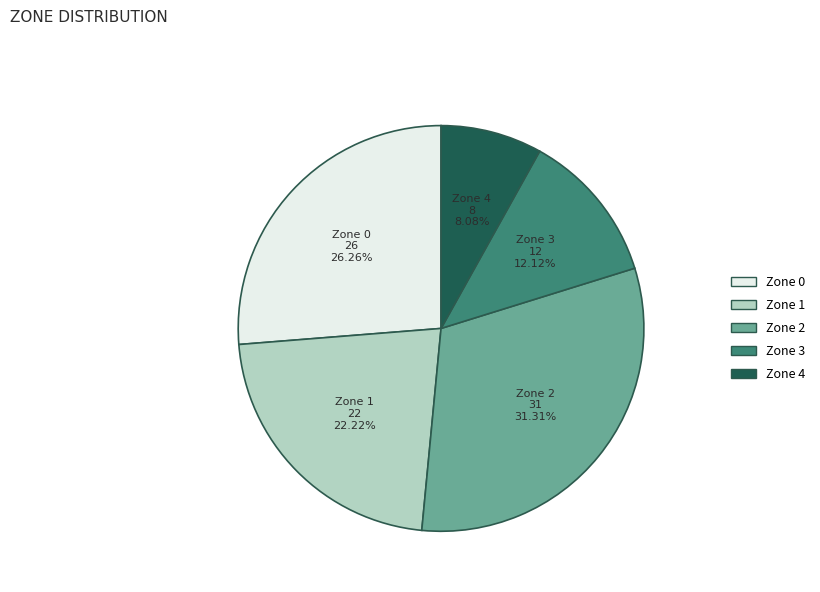

What percentage is the Zone 3 slice, to the nearest percent?

12%